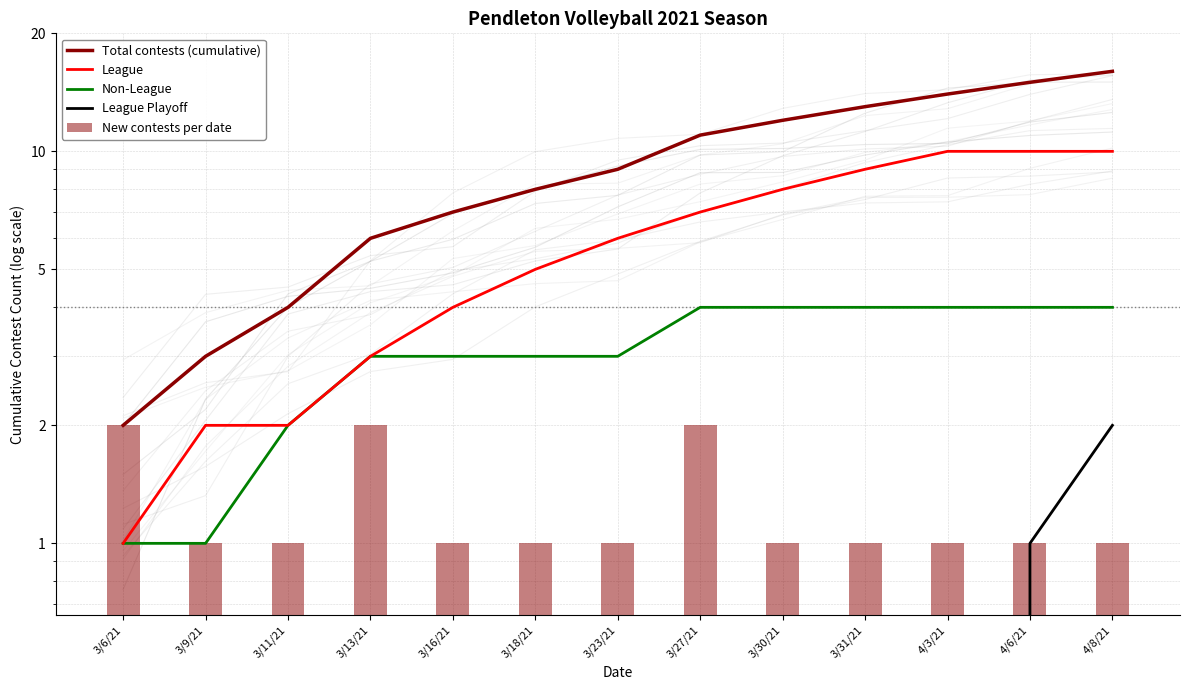

How many data points in Non-League are above 3?

6